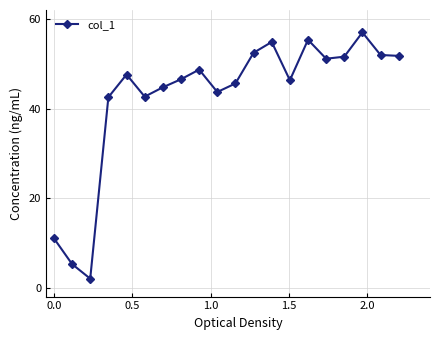

What is the value of the 19th point from the left?

52.0